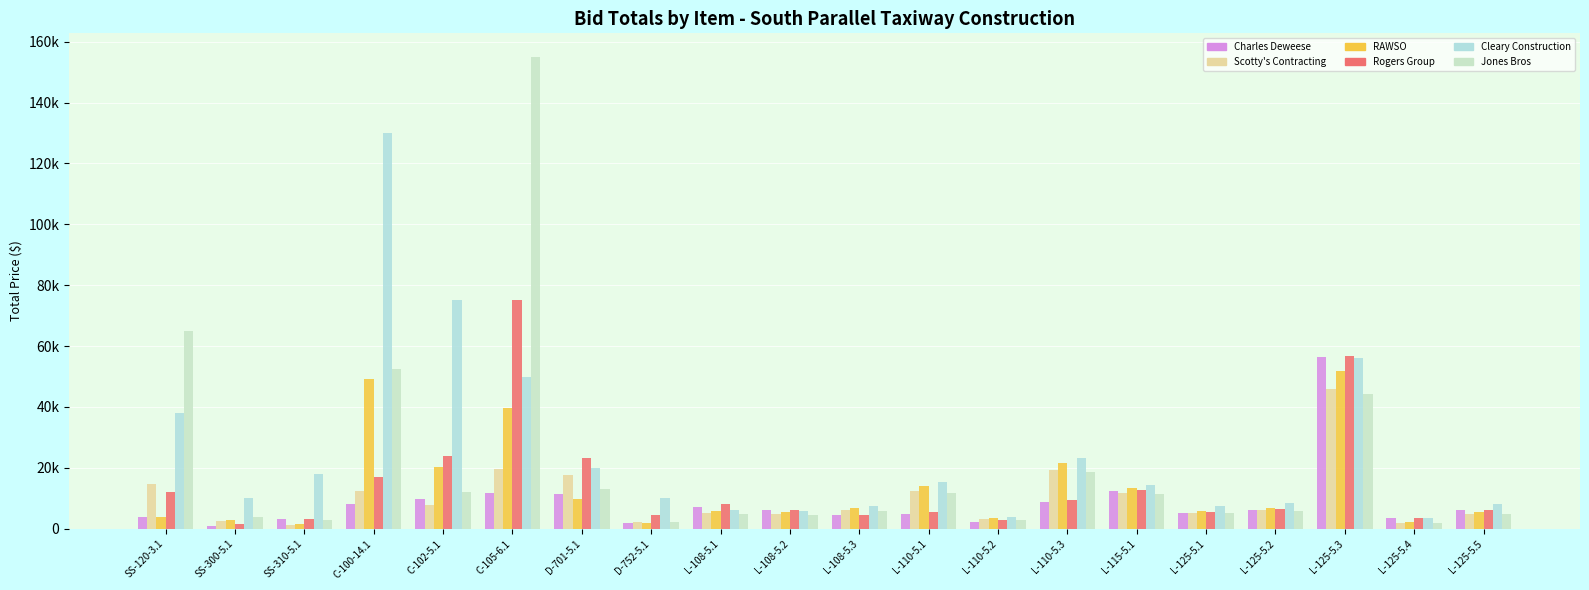

What is the minimum value for Charles Deweese?

1025.0